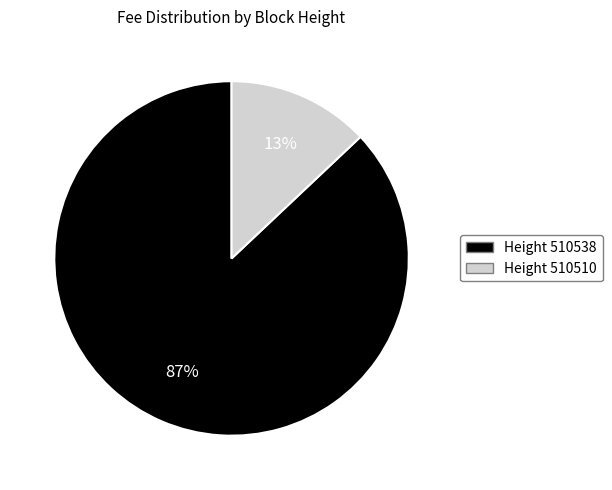

Count the number of slices in the pie.

2